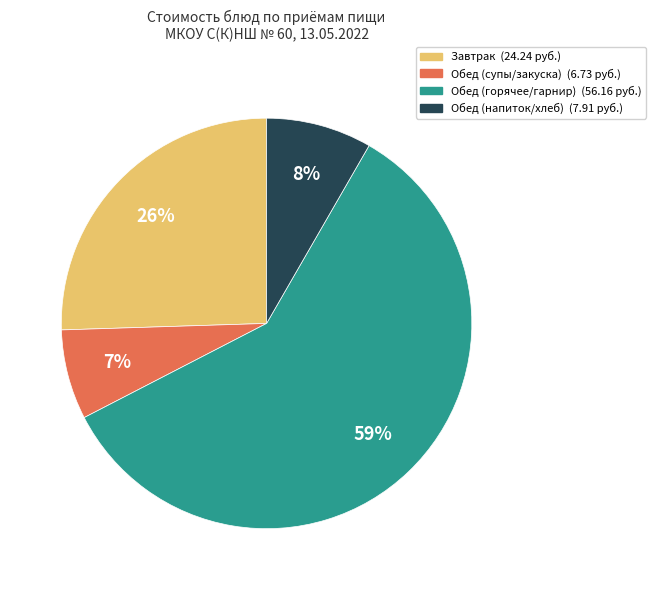

Is there any slice that represents more than half of the pie?

Yes